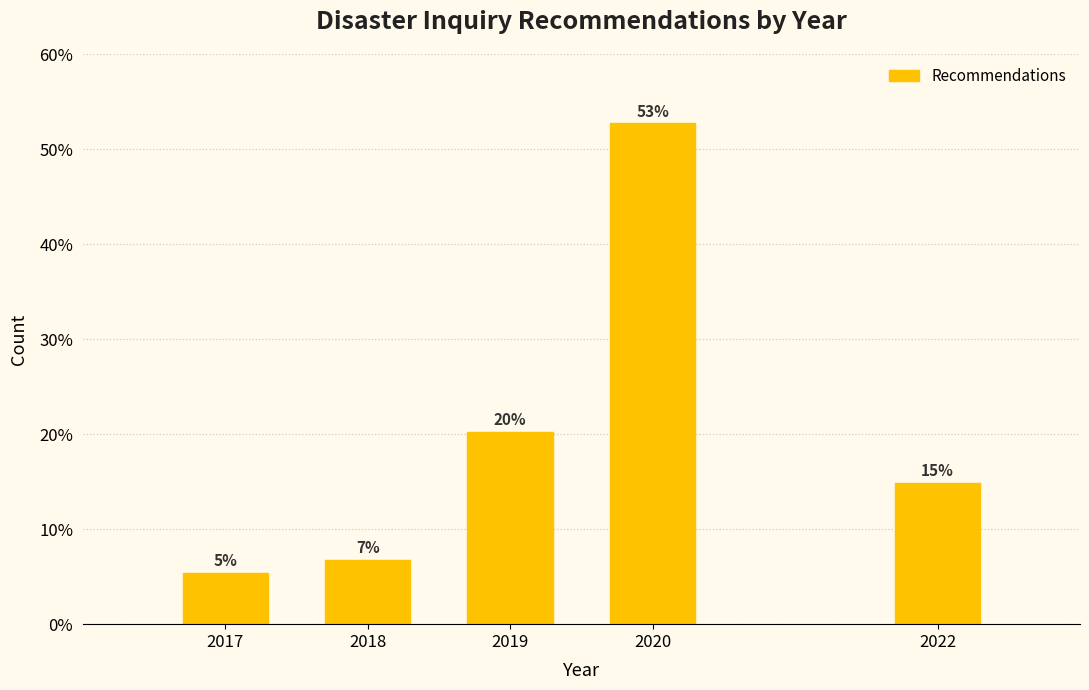

Does the chart contain any negative values?

No